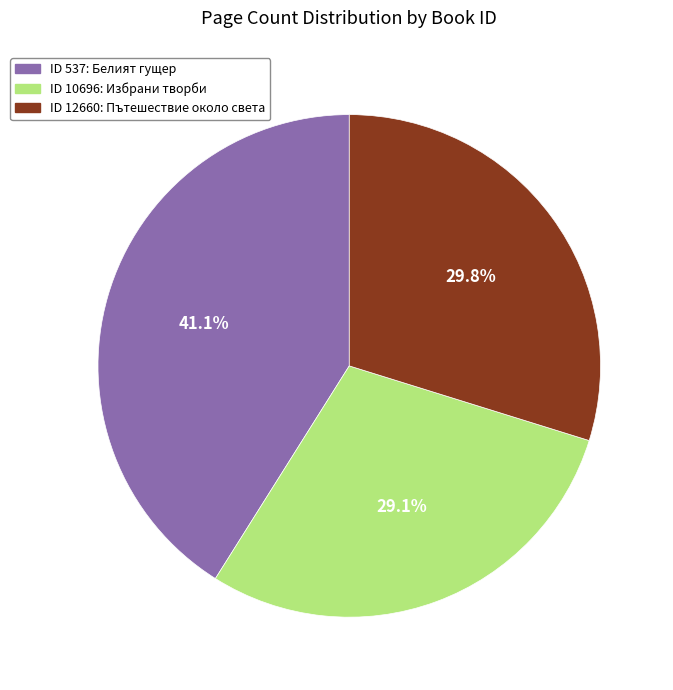

Does any single category account for the majority?

No